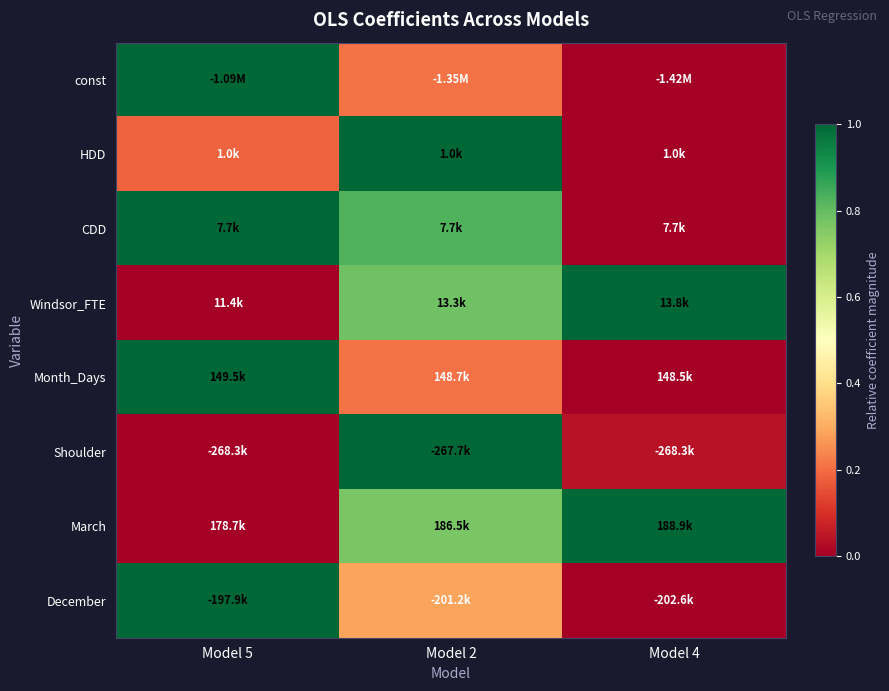

Which category has the highest value across all series?

Model 5